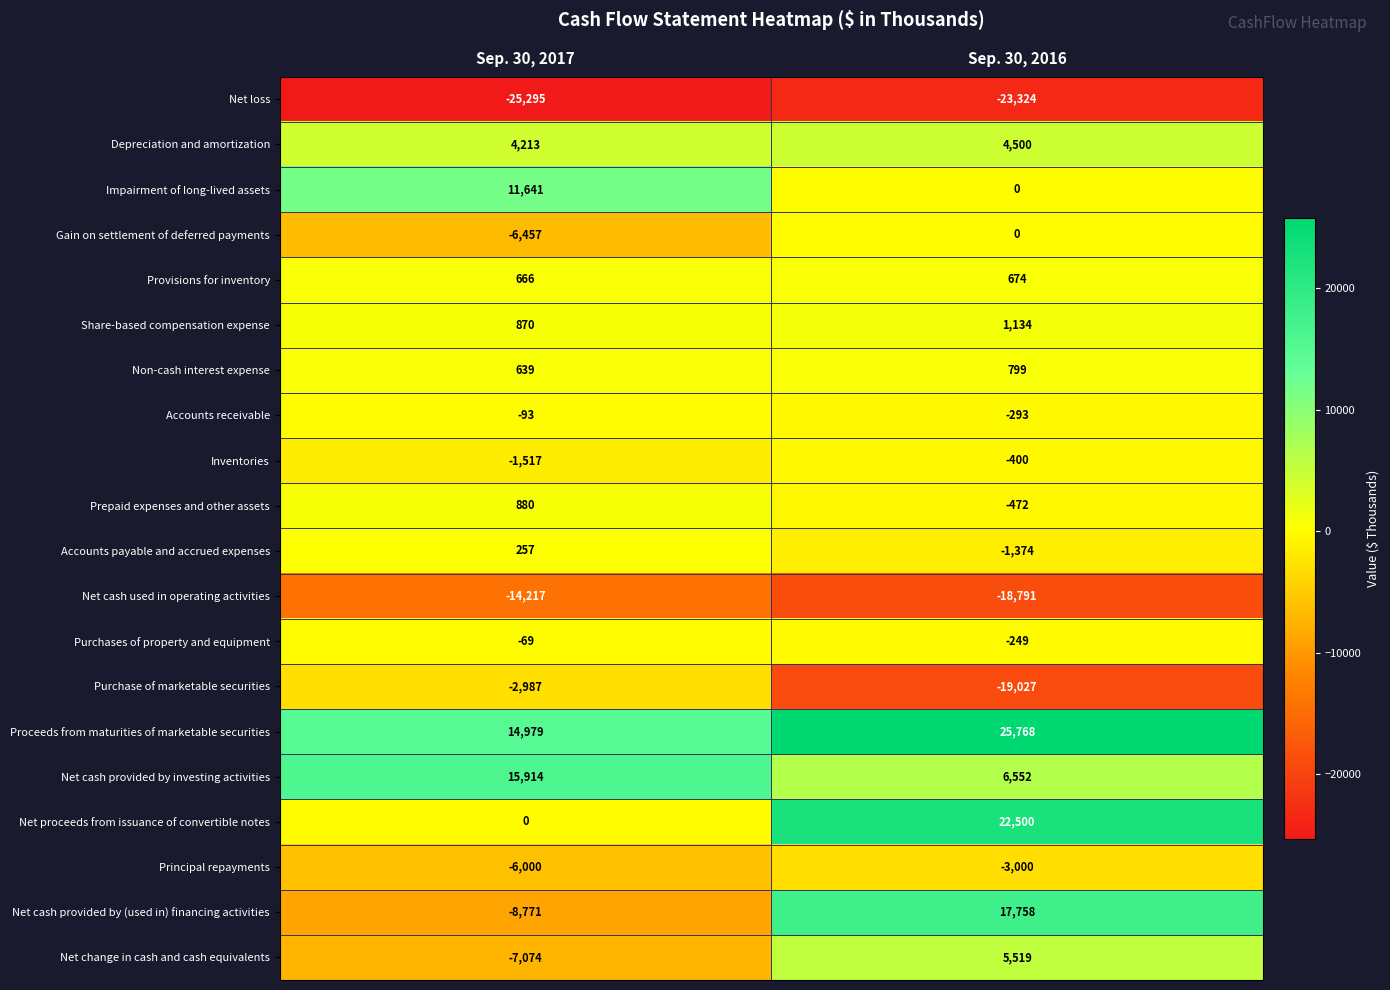

Where is Purchases of property and equipment nearest to the value -159?

Sep. 30, 2017